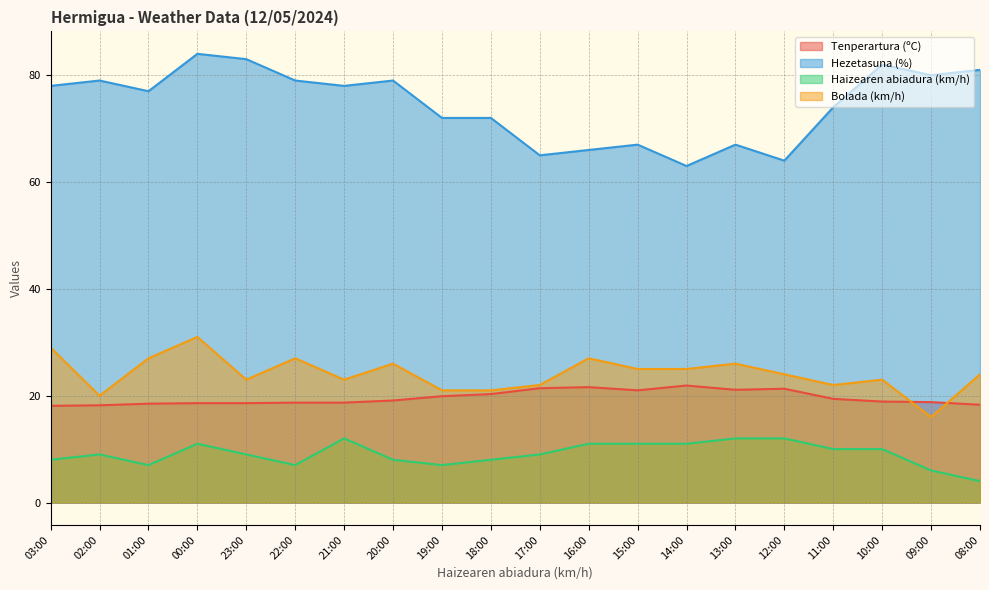

What is the value of the Tenperartura (ºC) point at the 3rd from the left?

18.5